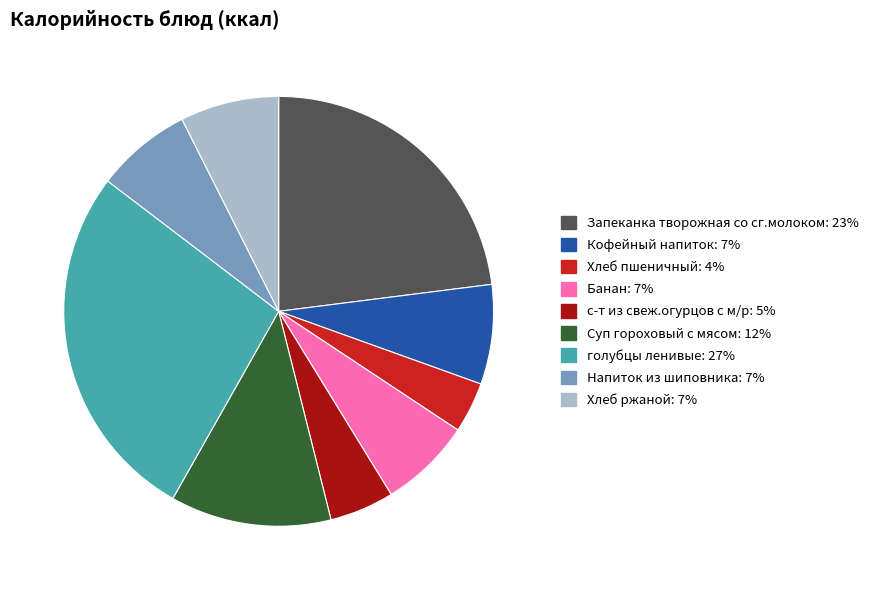

True or false: Суп гороховый с мясом accounts for 12% of the total.

True